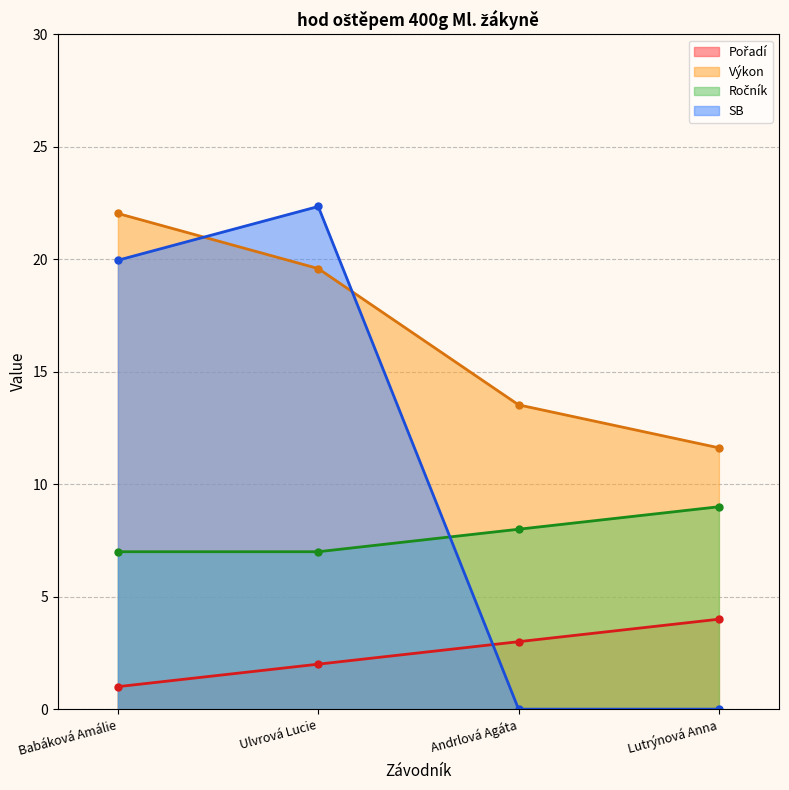

What is the maximum value shown in the chart?

22.4